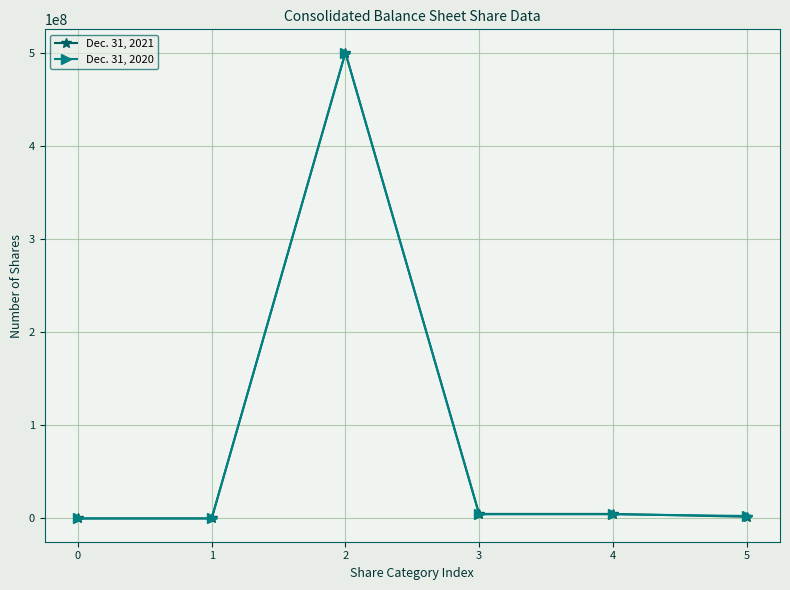

True or false: Dec. 31, 2020 has more than 2 points higher than both neighbors.

False